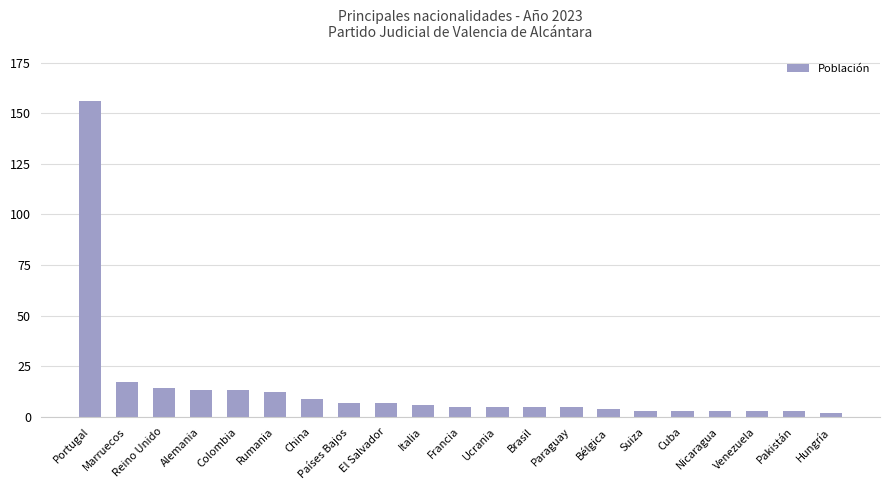

True or false: the data shows 14 at Reino Unido.

True